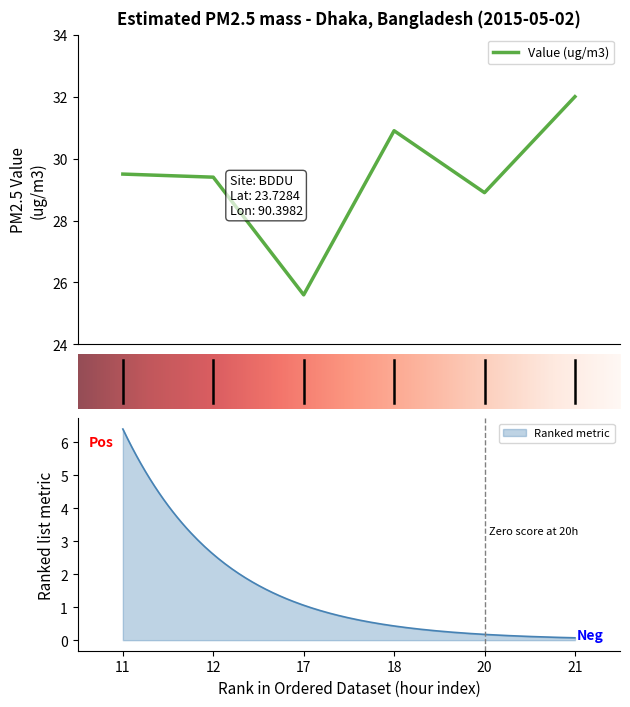

Which has a higher value, 11 or 17?

11